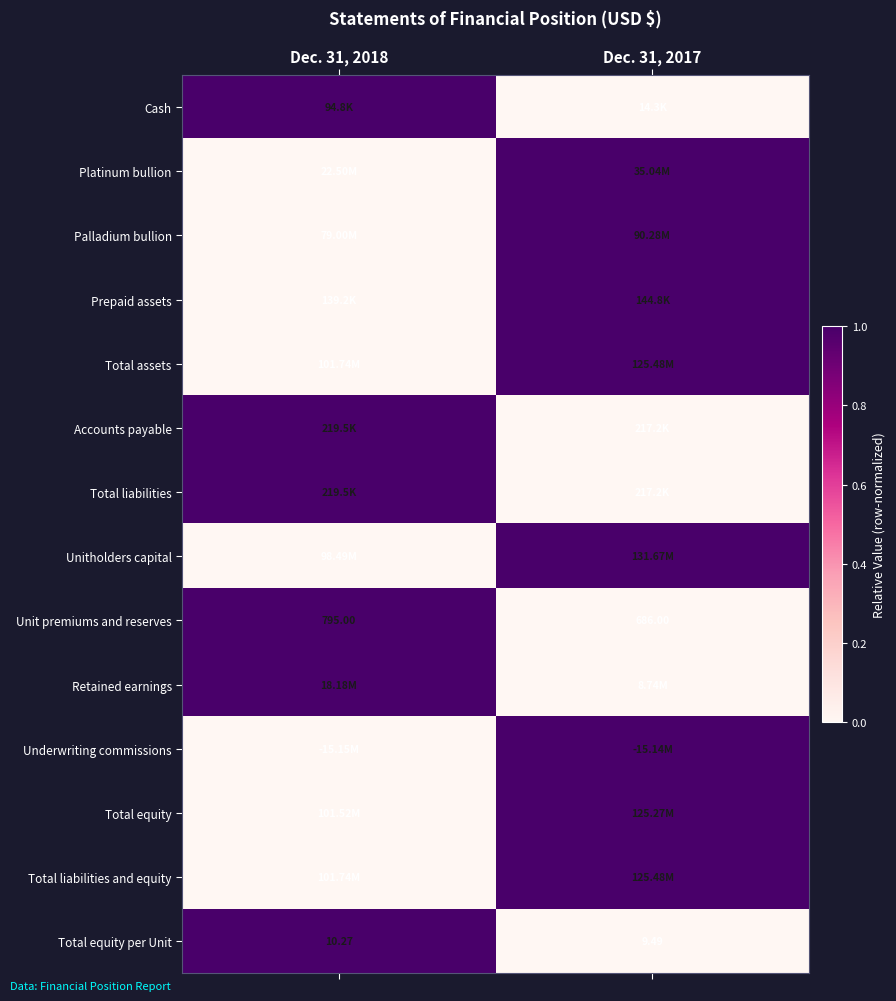

Between Dec. 31, 2018 and Dec. 31, 2017, which is larger?

Dec. 31, 2018